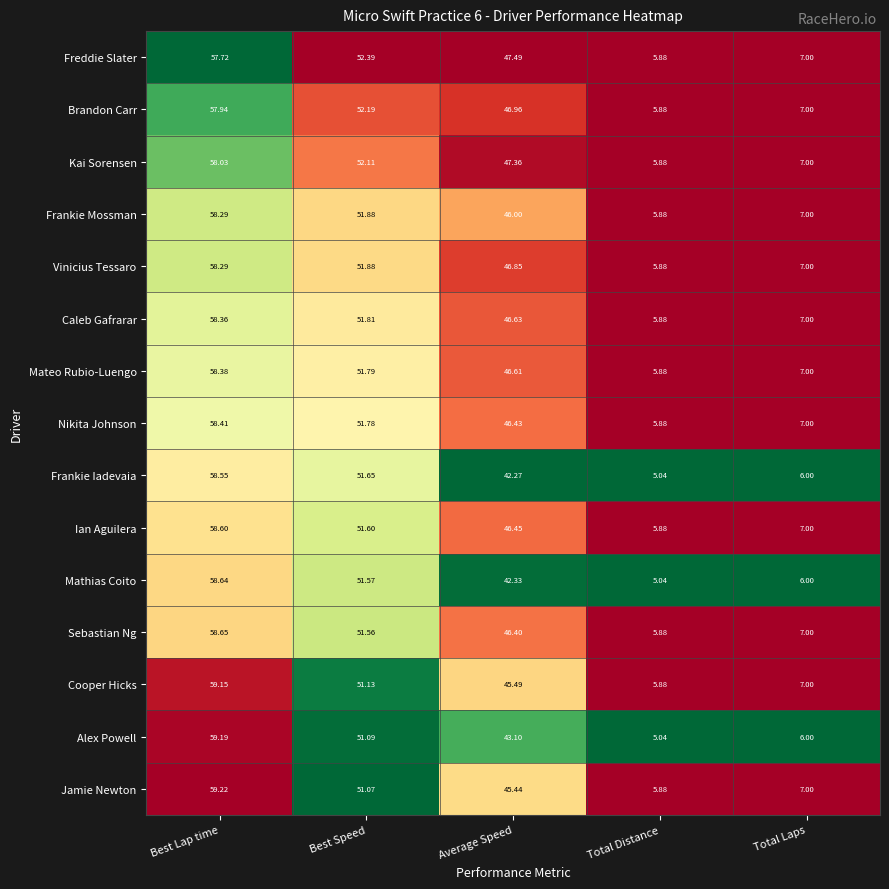

List the labels in order of Mathias Coito value, largest first.

Best Lap time, Best Speed, Average Speed, Total Laps, Total Distance